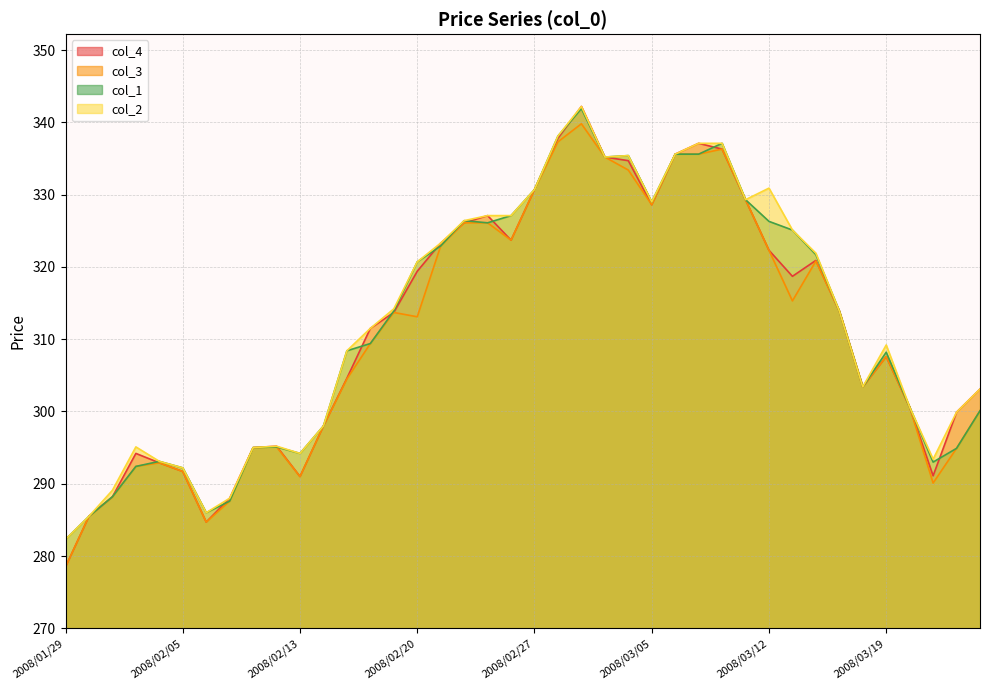

Which category has the lowest value in the col_3 series?

2008/01/29